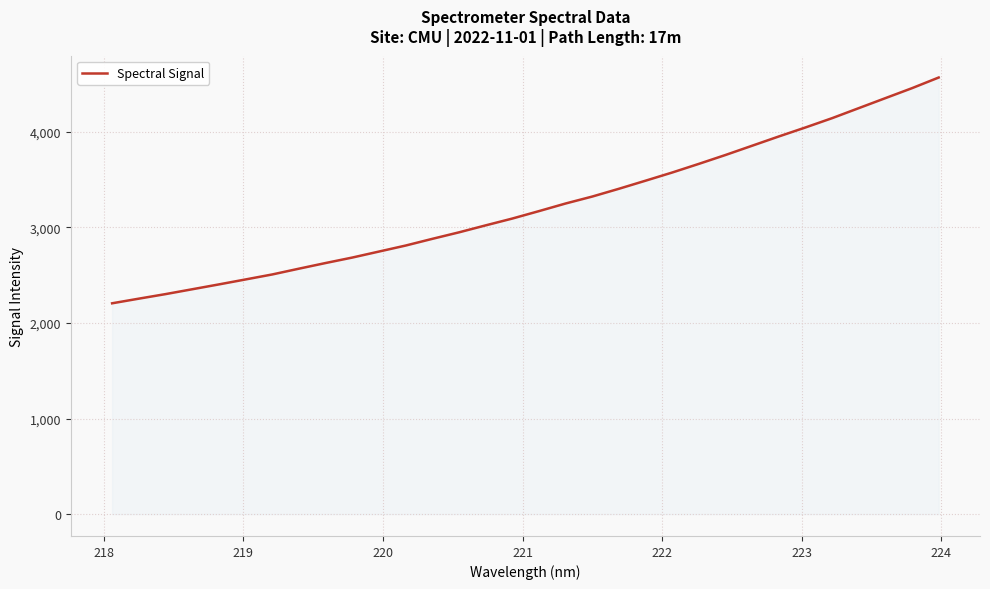

What is the greatest value displayed?

4566.7